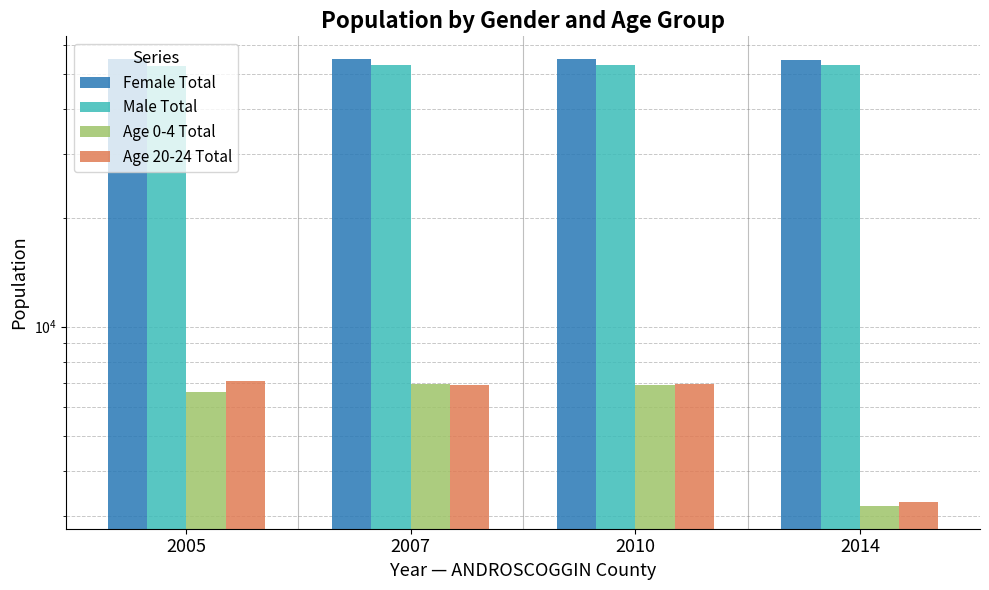

What is the difference between the maximum and minimum values in the Male Total series?

238